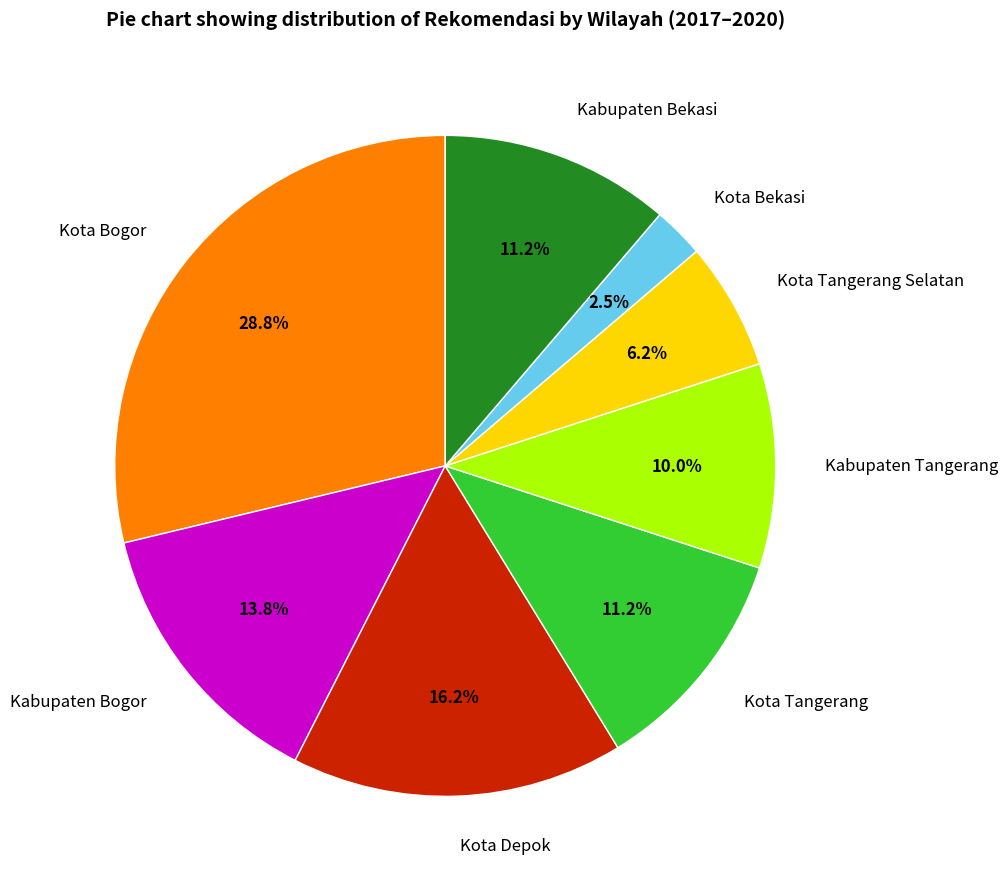

What percentage is the Kabupaten Bogor slice, to the nearest percent?

14%